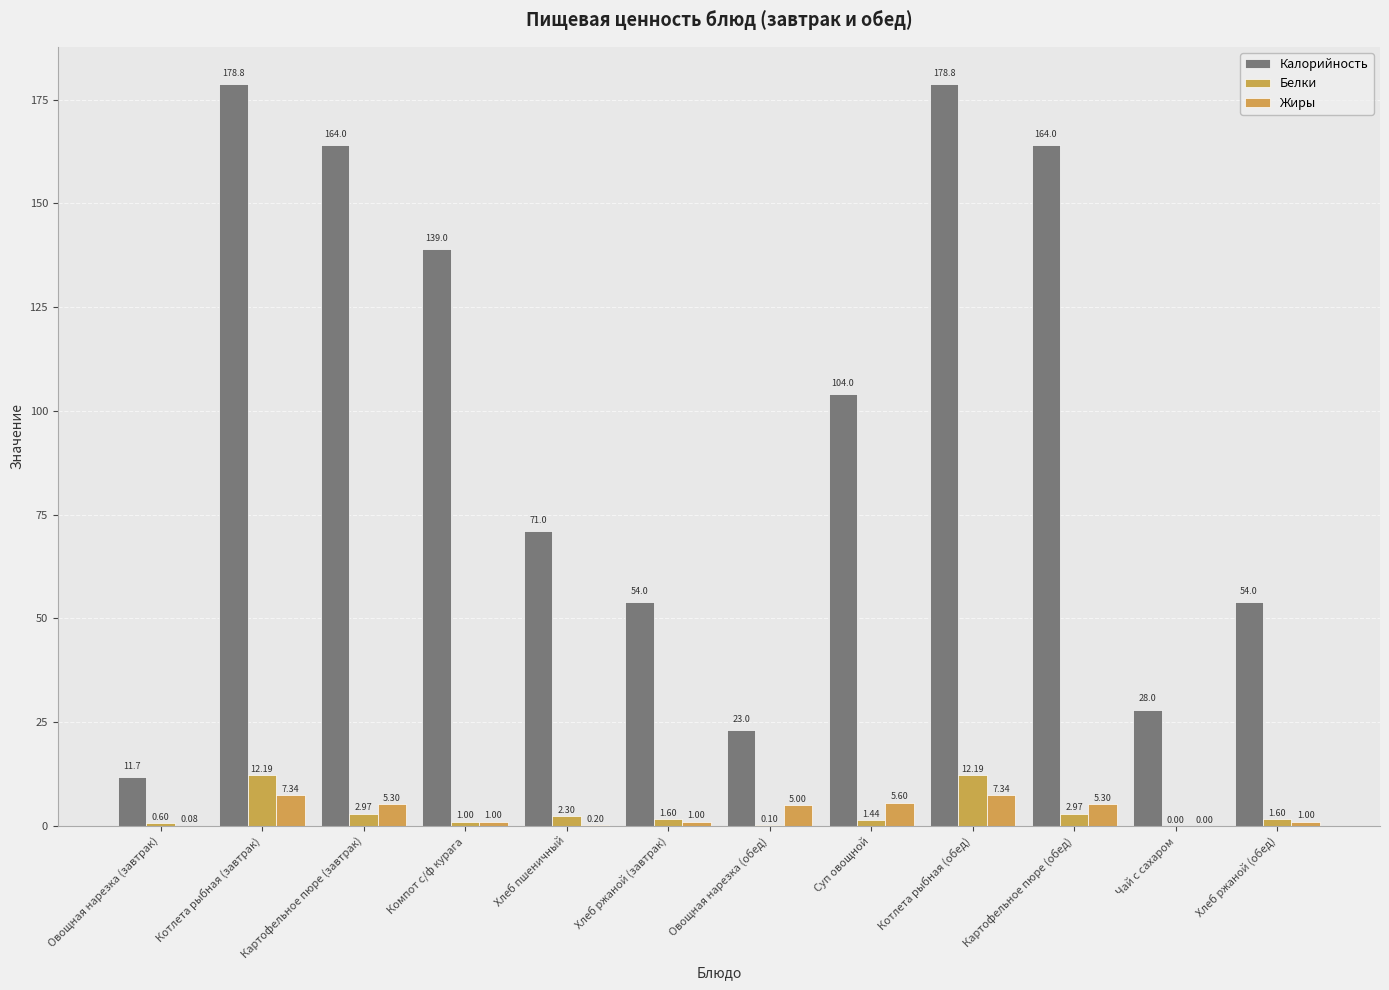

What is the difference between the highest and lowest values at Чай с сахаром?

28.0